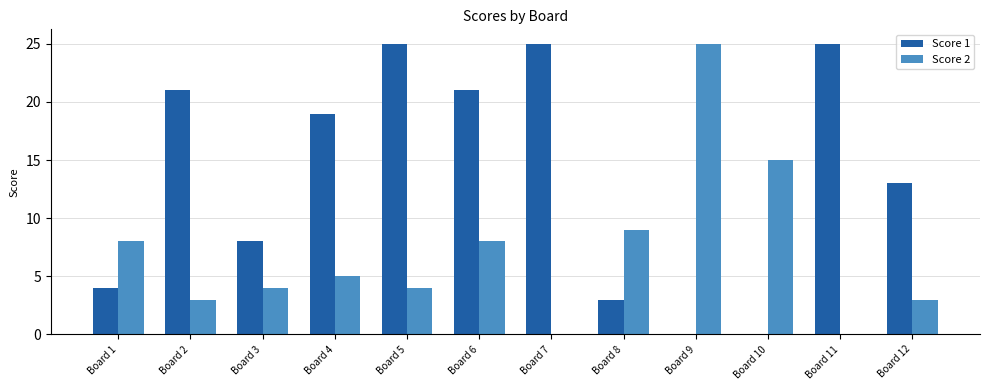

True or false: Score 1 has a value of 14 at Board 10.

False